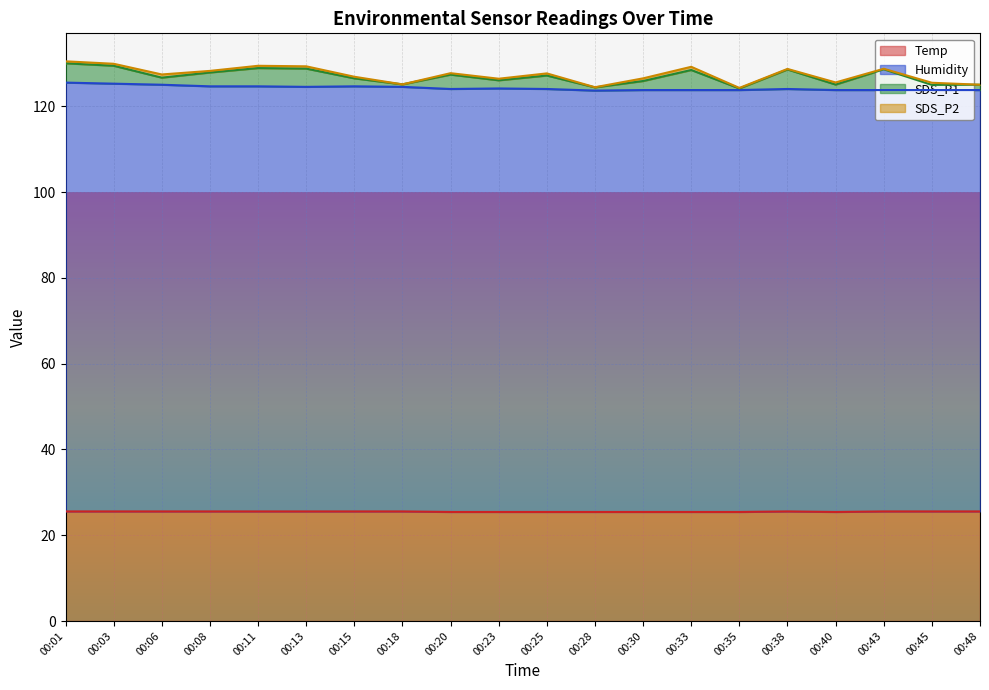

How many interior local valleys does the Humidity series have?

3